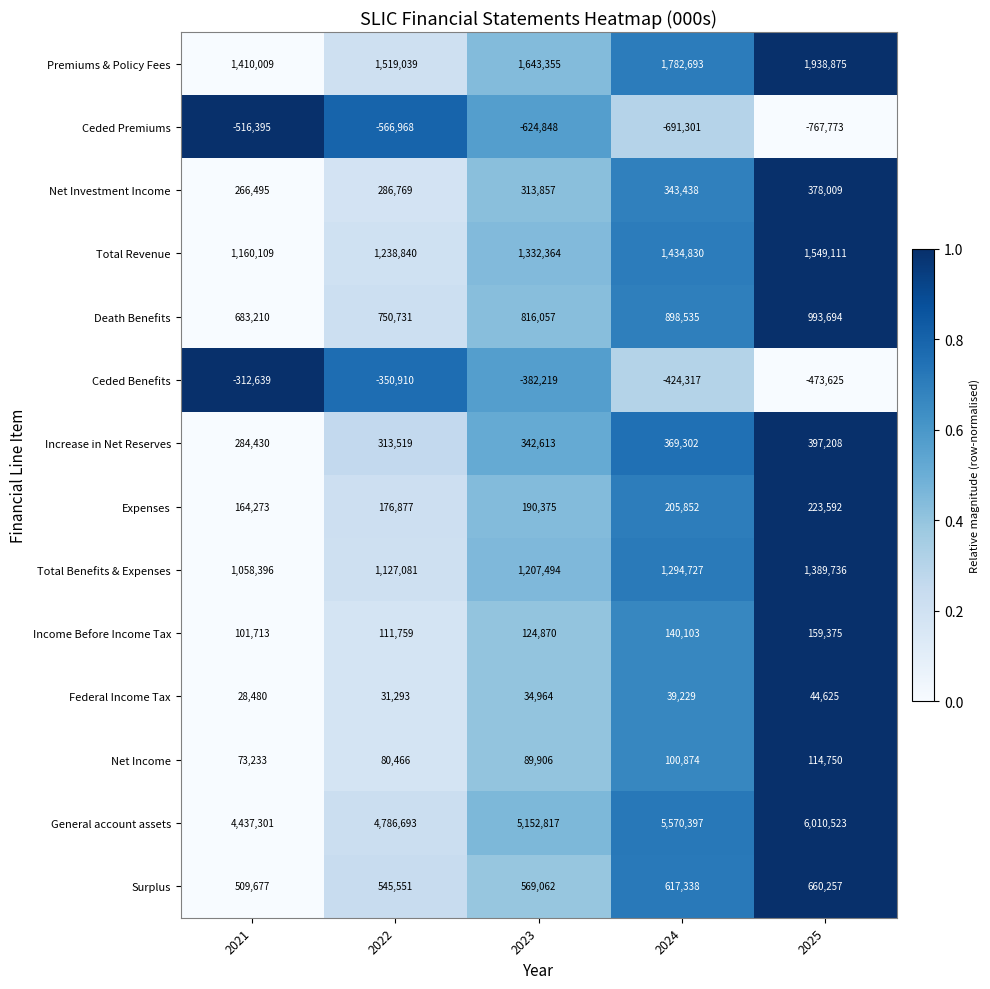

At which category does the chart reach its peak across all series?

2025